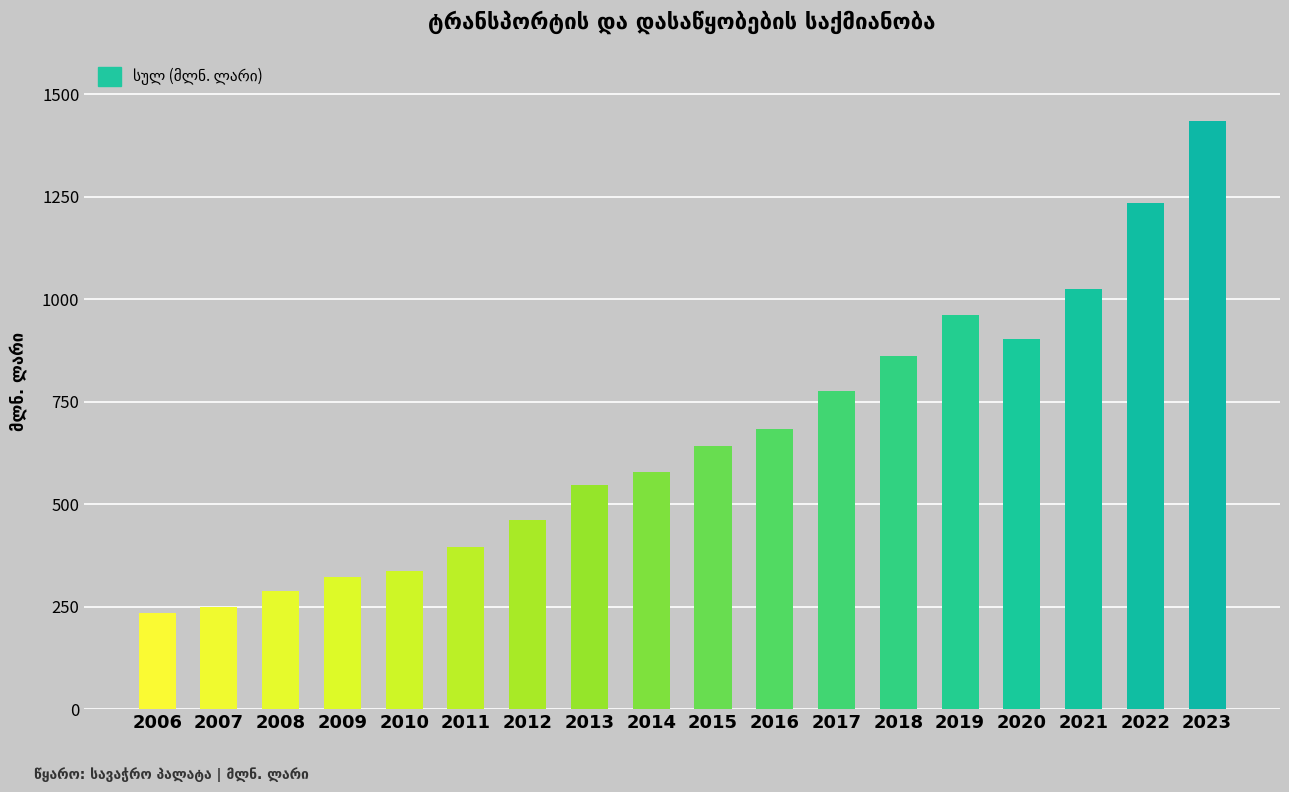

Does the chart contain stacked bars?

No